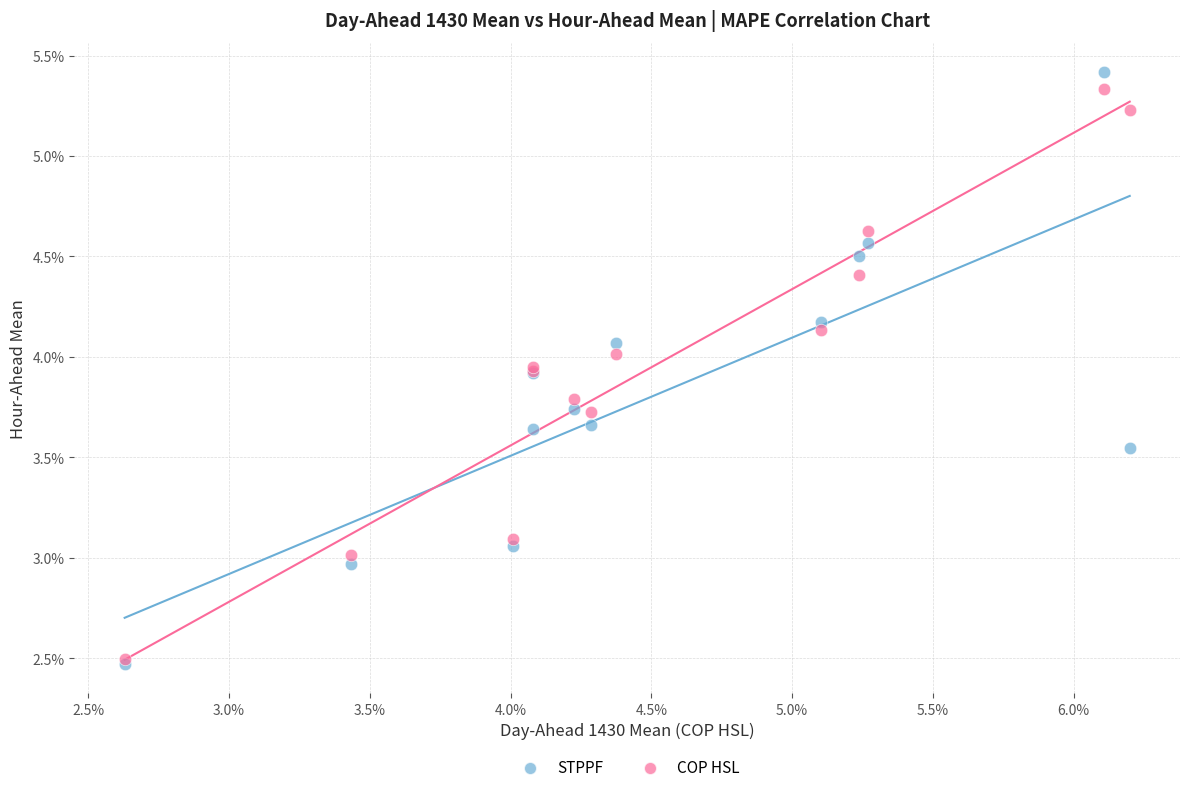

Which series reaches the maximum Y coordinate?

STPPF